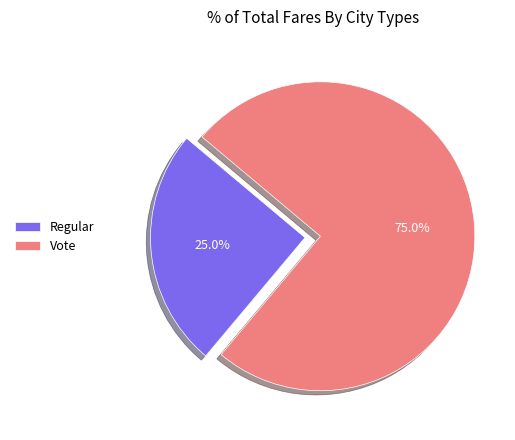

Is it true that Vote is 90% of the pie?

False